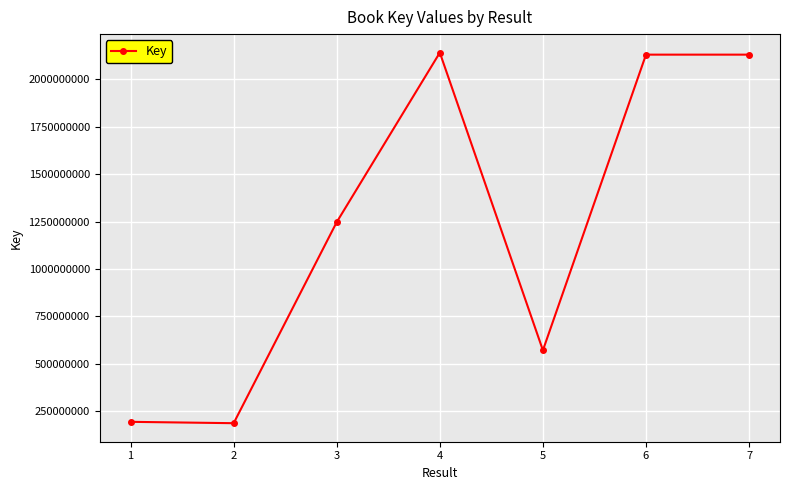

What is the maximum value shown in the chart?

2140965697